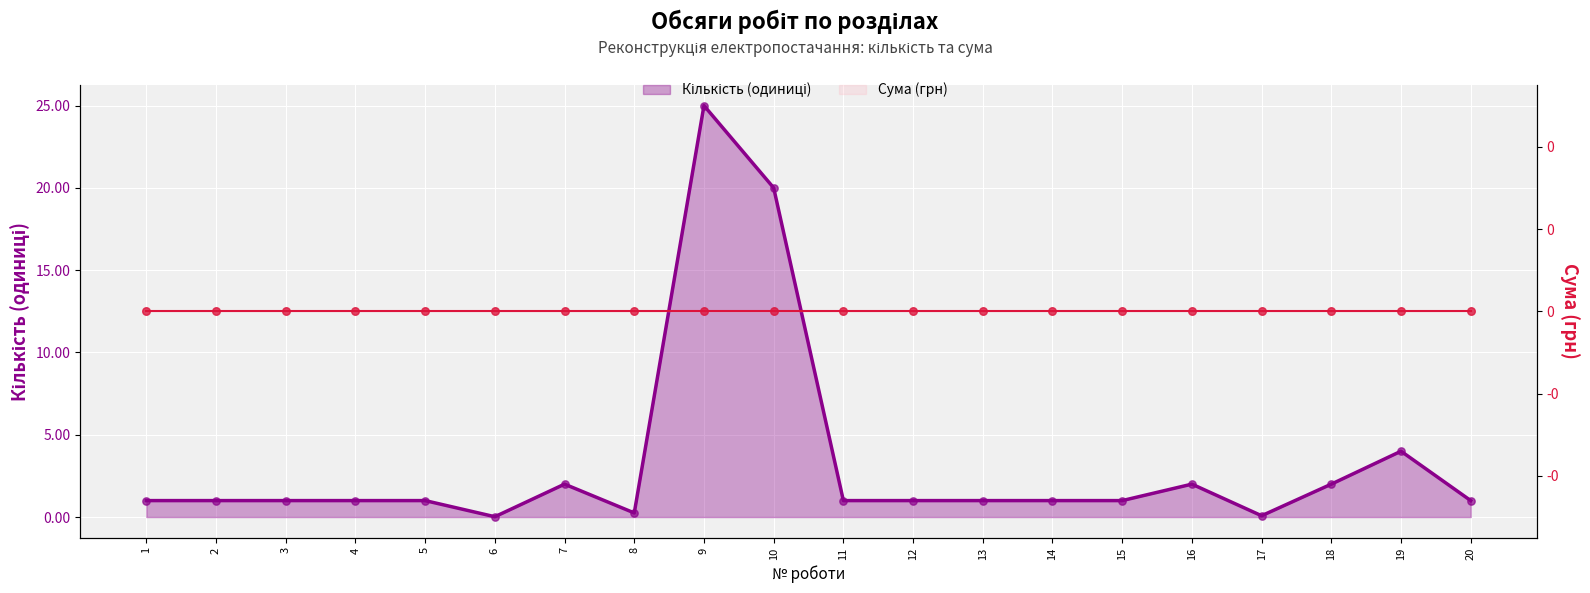

What is the change in value from 4 to 10?

+19.0